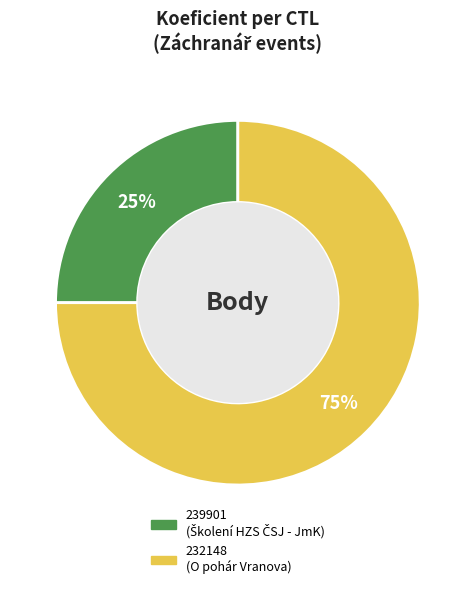

To the nearest percent, what portion does 232148 represent?

75%